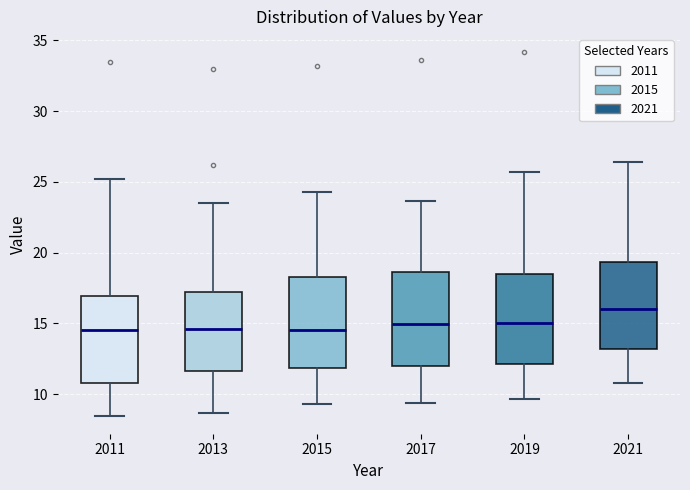

Where is the lower edge of the box at x = 2021 on the y-axis? The values are not printed on the chart, so give them approximately, as read against the axis.

13.0